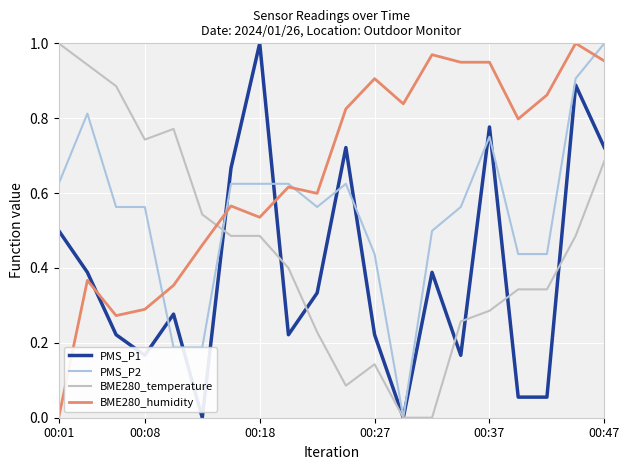

Count the number of categories in the chart.

20